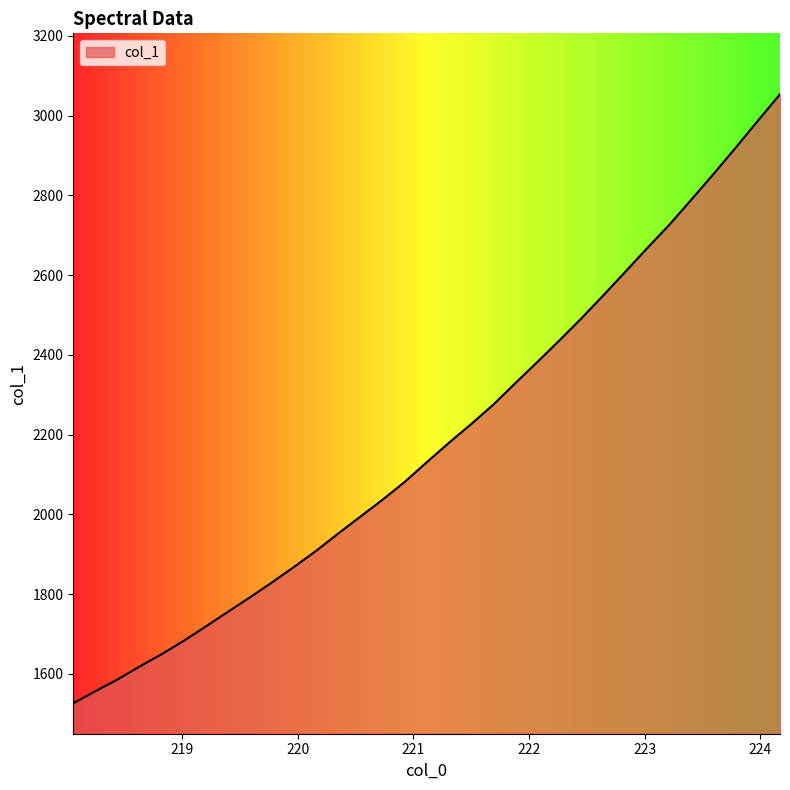

What is the greatest value displayed?

3053.5